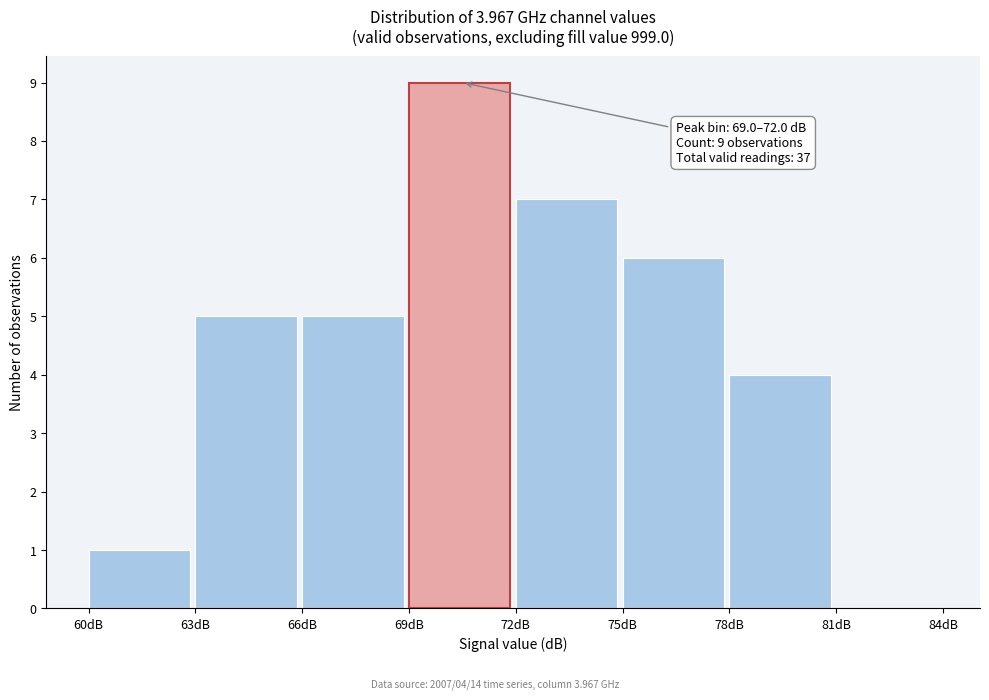

Which range on the x-axis has the tallest bar?

69 to 72